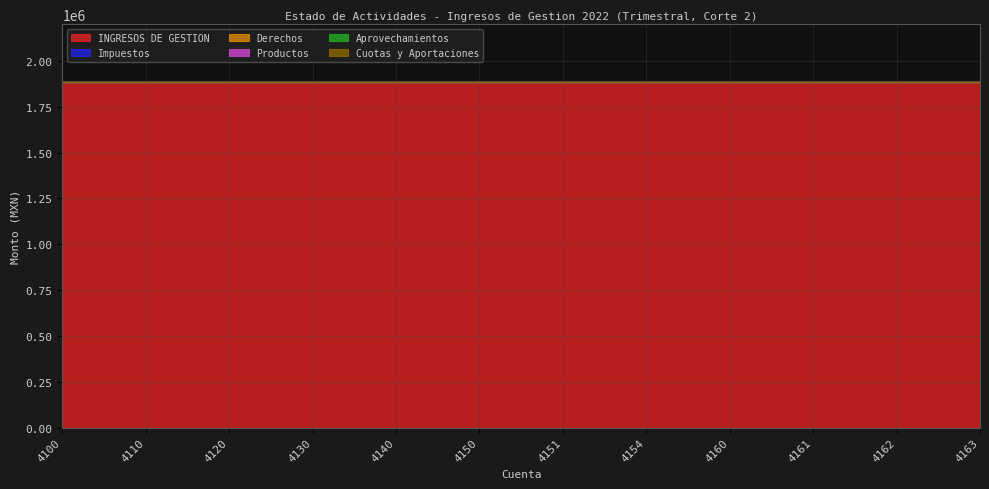

Does the chart have visible grid lines?

Yes